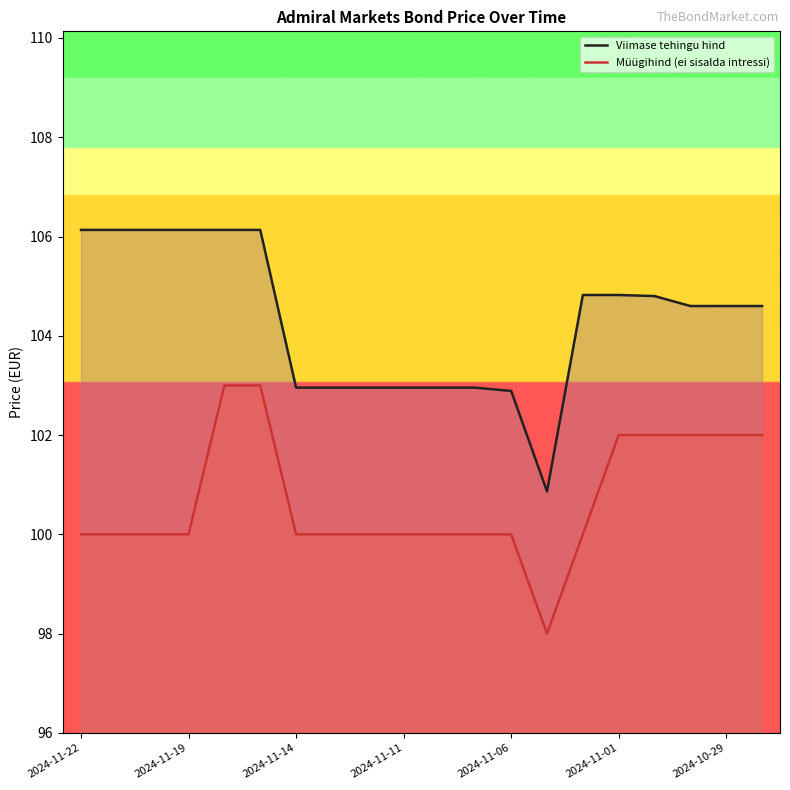

Where is Müügihind (ei sisalda intressi) nearest to the value 100?

2024-11-22